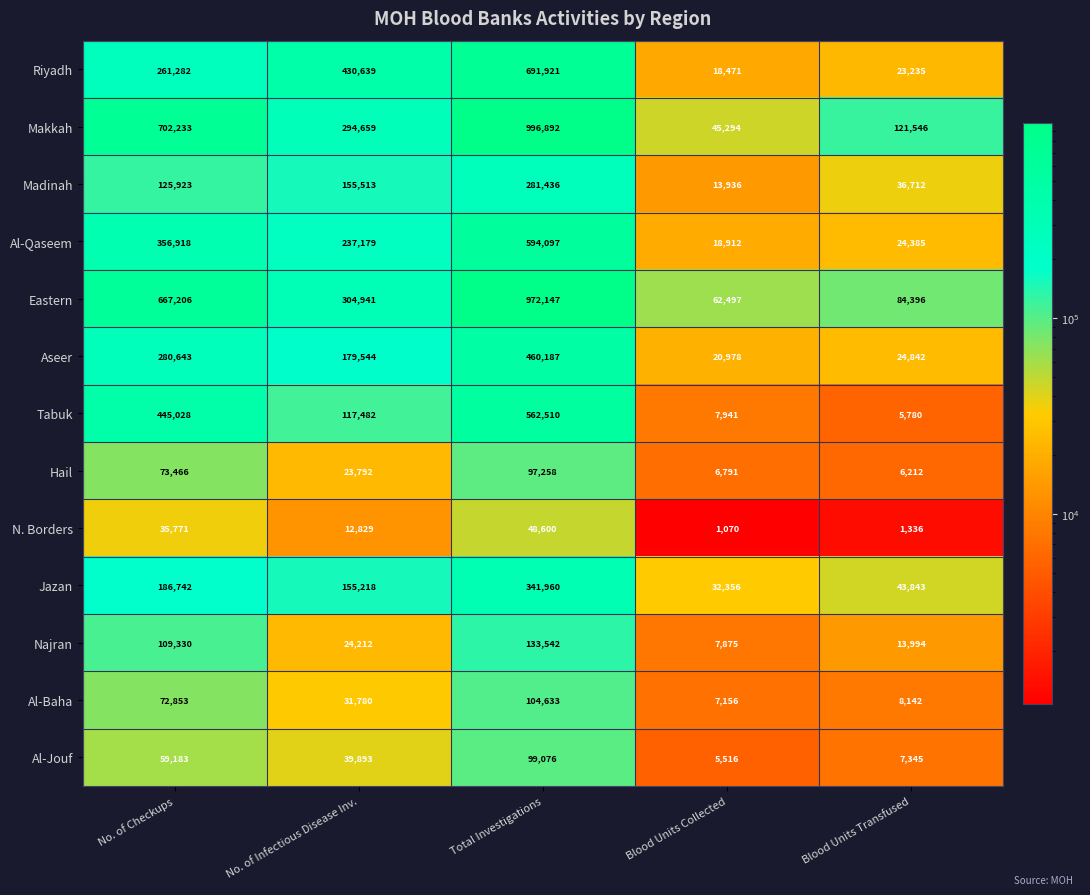

Which series changed the most between Blood Units Collected and Blood Units Transfused?

Makkah